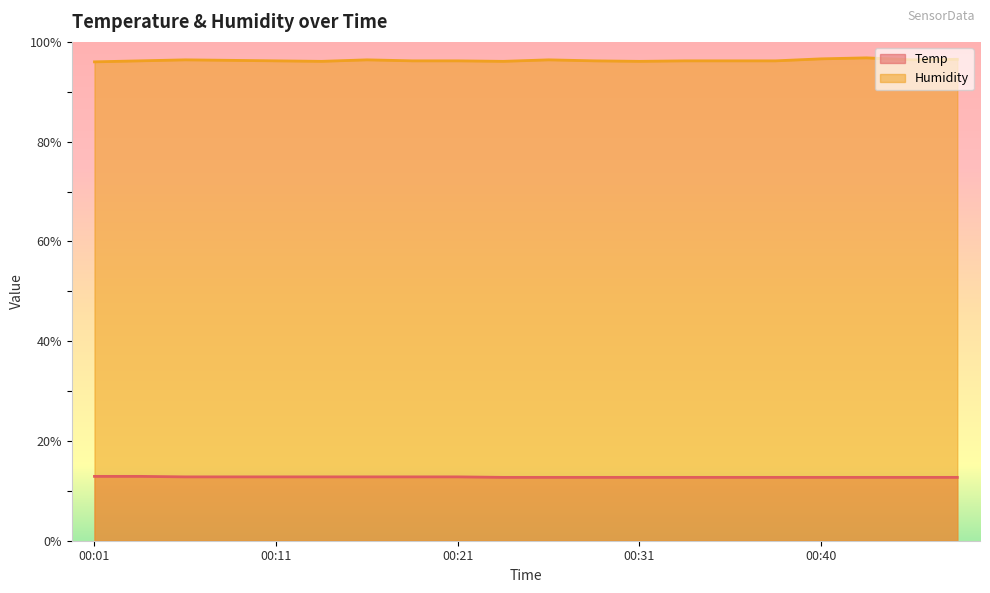

True or false: Temp has more than 1 interior local peaks.

False